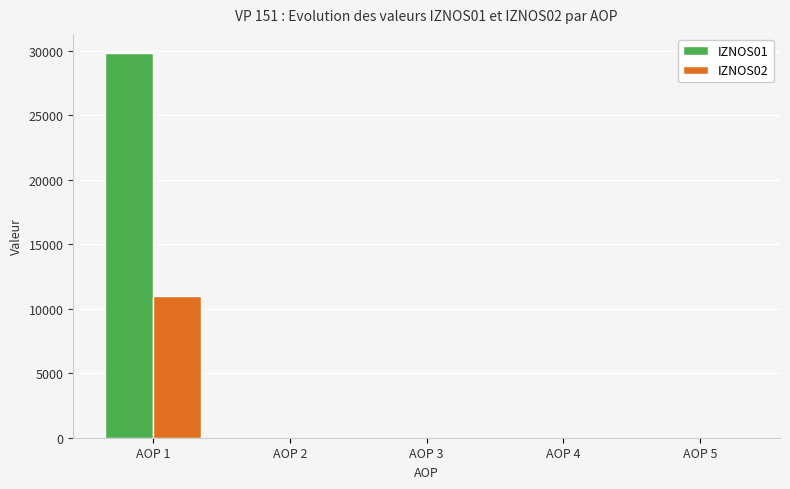

The value of IZNOS01 at AOP 2 is 0.0. True or false?

True